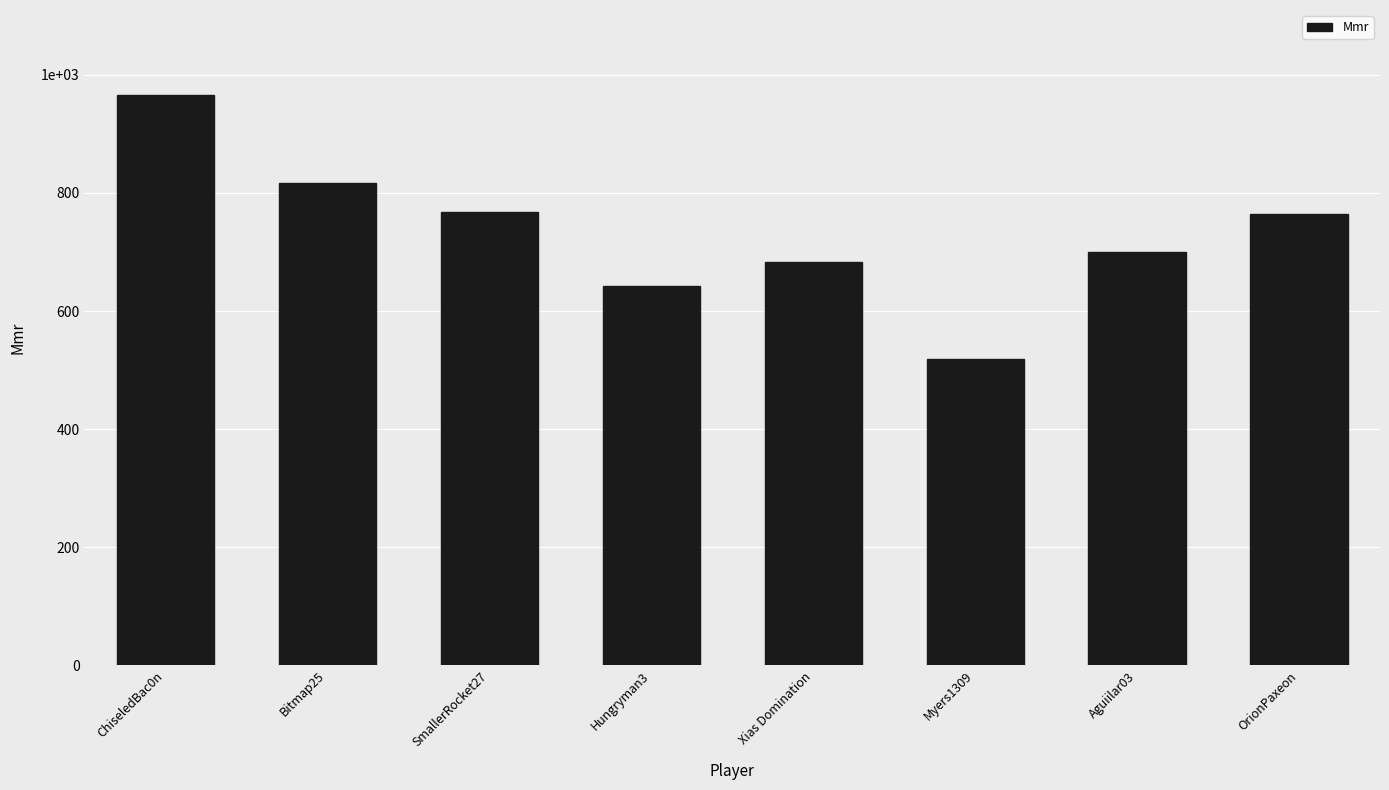

The value at Myers1309 is 518.4. True or false?

True